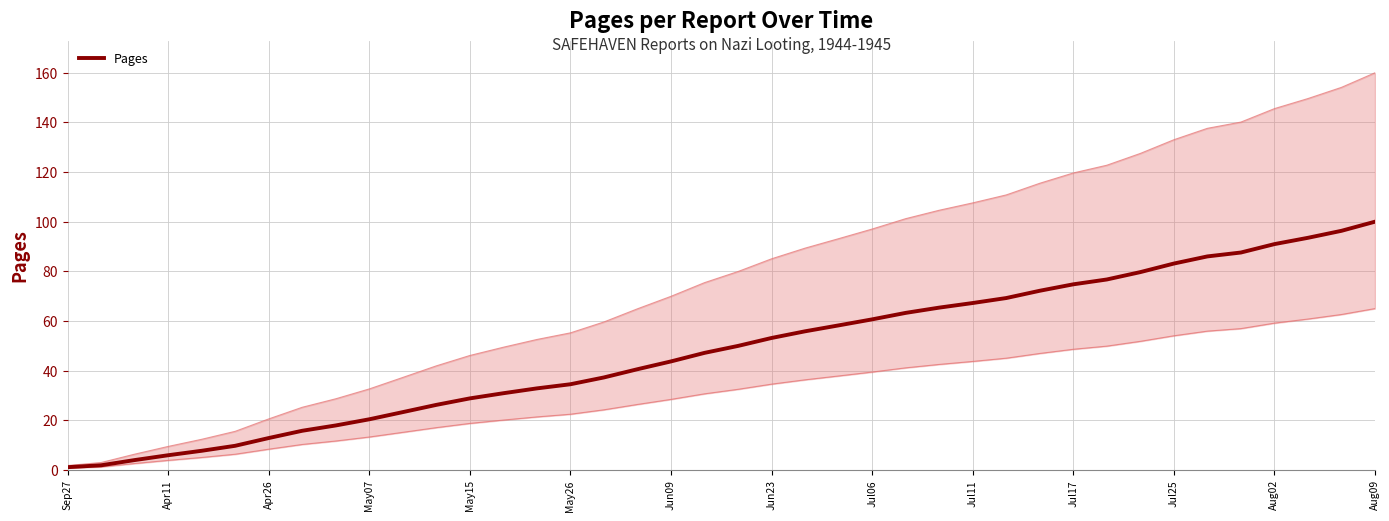

The Pages series shows 67.2 at Jul11. True or false?

True